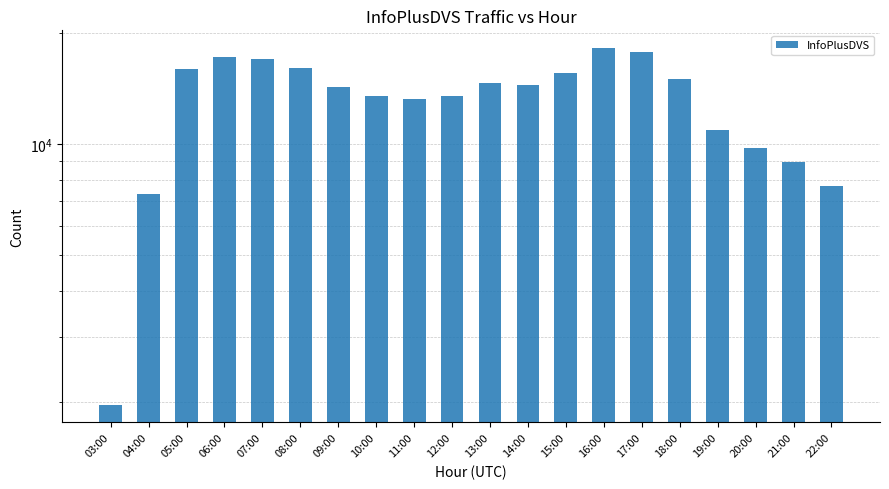

True or false: the data shows 12522 at 22:00.

False